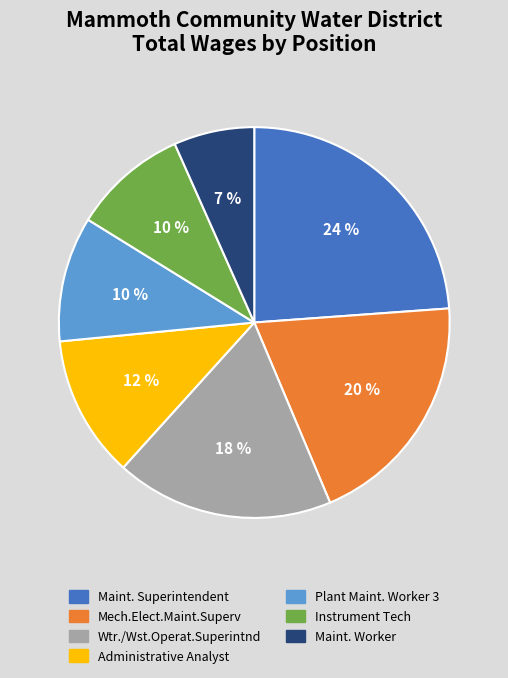

What is the largest slice in the pie chart?

Maint. Superintendent